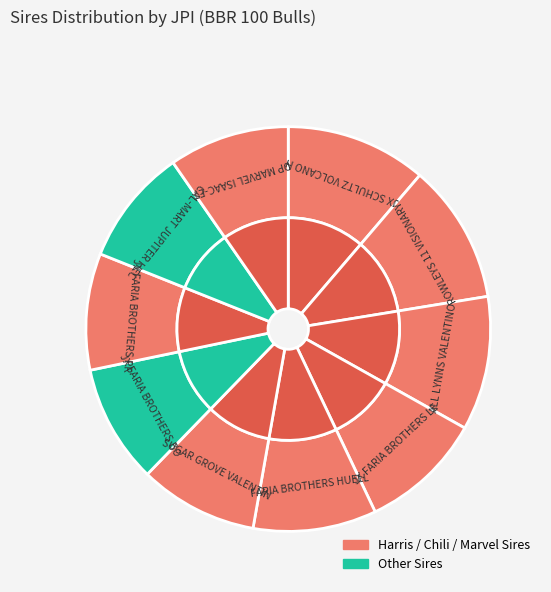

To the nearest percent, what is the average slice percentage?

10%